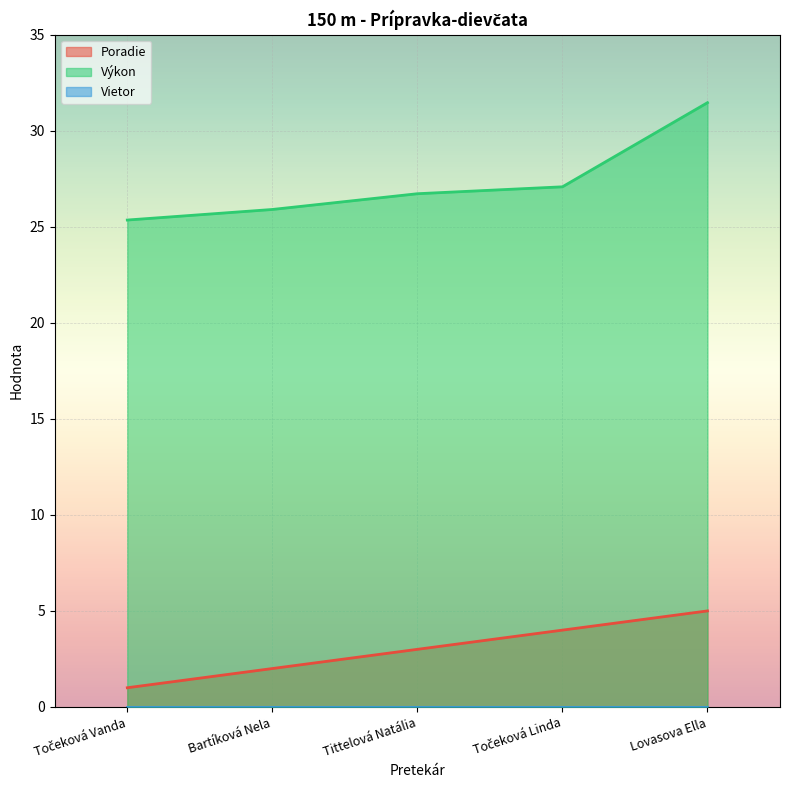

True or false: Poradie and Výkon intersect in this chart.

False